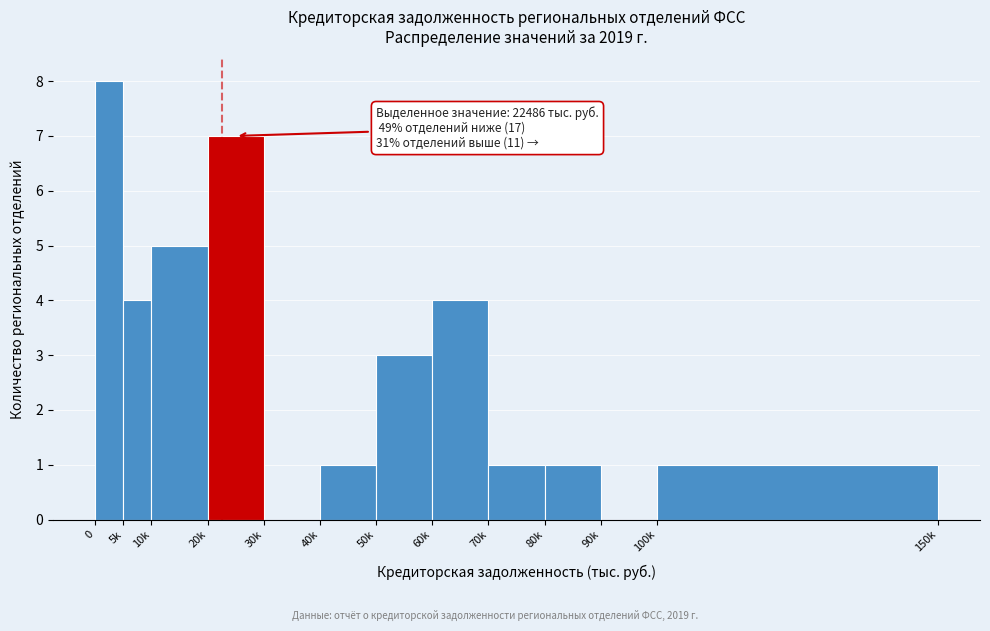

Reading left to right, extract all data points from this chart.

0=8	5k=4	10k=5	20k=7	30k=0	40k=1	50k=3	60k=4	70k=1	80k=1	90k=0	100k=1